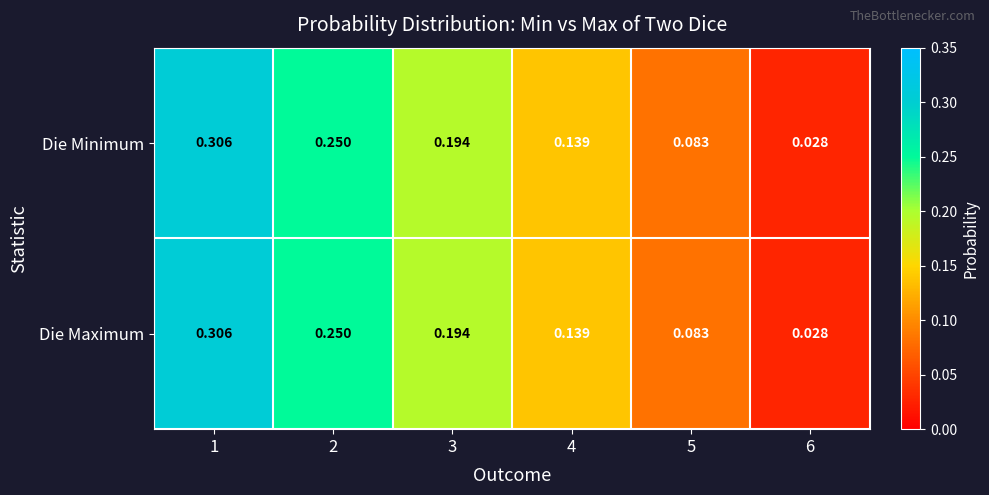

Is the value of Die Minimum at 2 greater than the value of Die Maximum at 5?

Yes